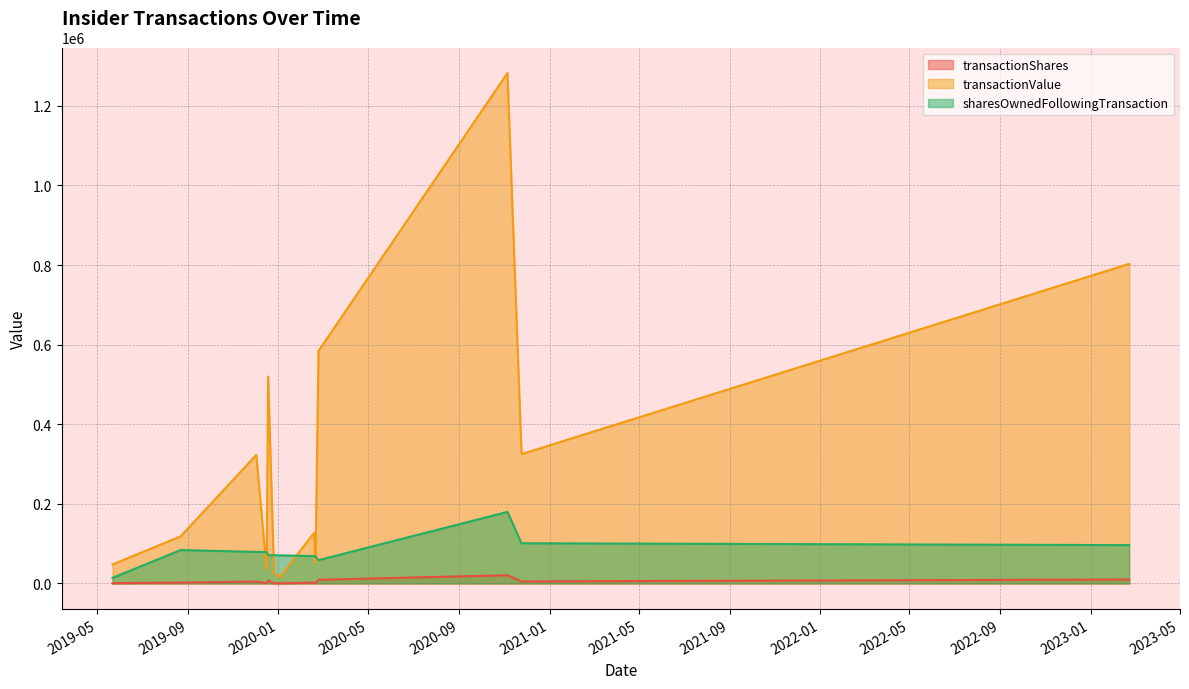

Where is sharesOwnedFollowingTransaction nearest to the value 96955?

2023-02-22